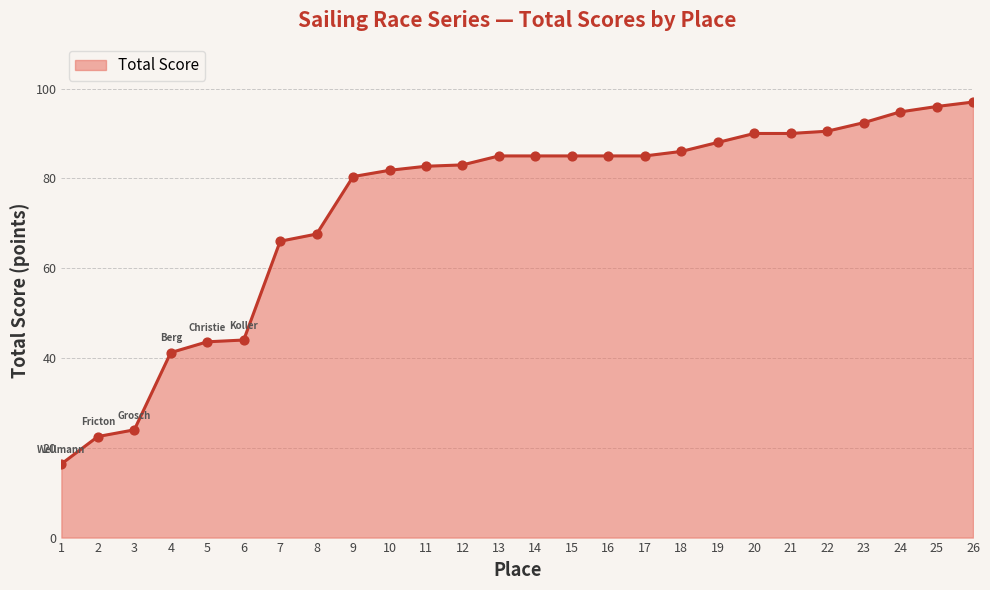

Approximately how many times larger is the value at 16 compared to 12?

1.0